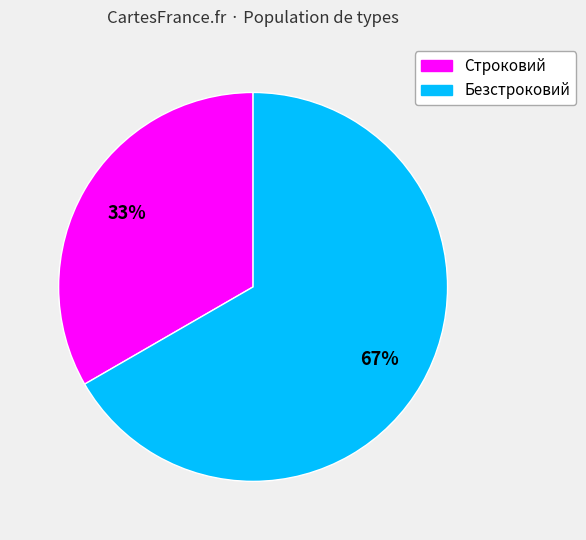

Which slice represents more than half of the pie?

Безстроковий